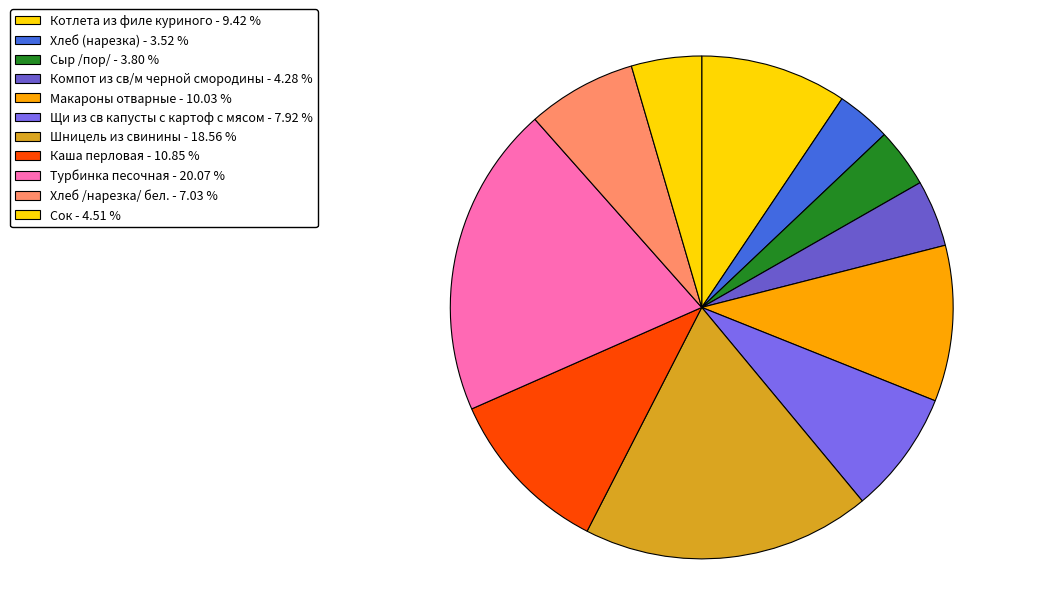

Rank the categories by value from highest to lowest.

Турбинка песочная, Шницель из свинины, Каша перловая, Макароны отварные, Котлета из филе куриного, Щи из св капусты с картоф с мясом, Хлеб /нарезка/ бел., Сок, Компот из св/м черной смородины, Сыр /пор/, Хлеб (нарезка)